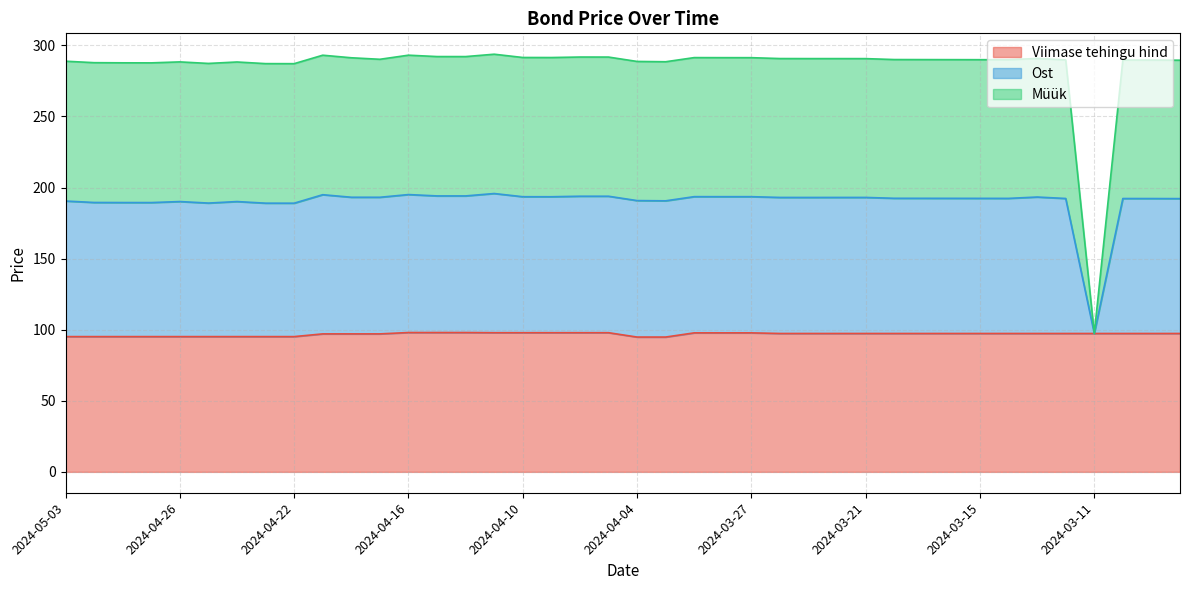

What are all the series names shown in the legend?

Viimase tehingu hind, Ost, Müük